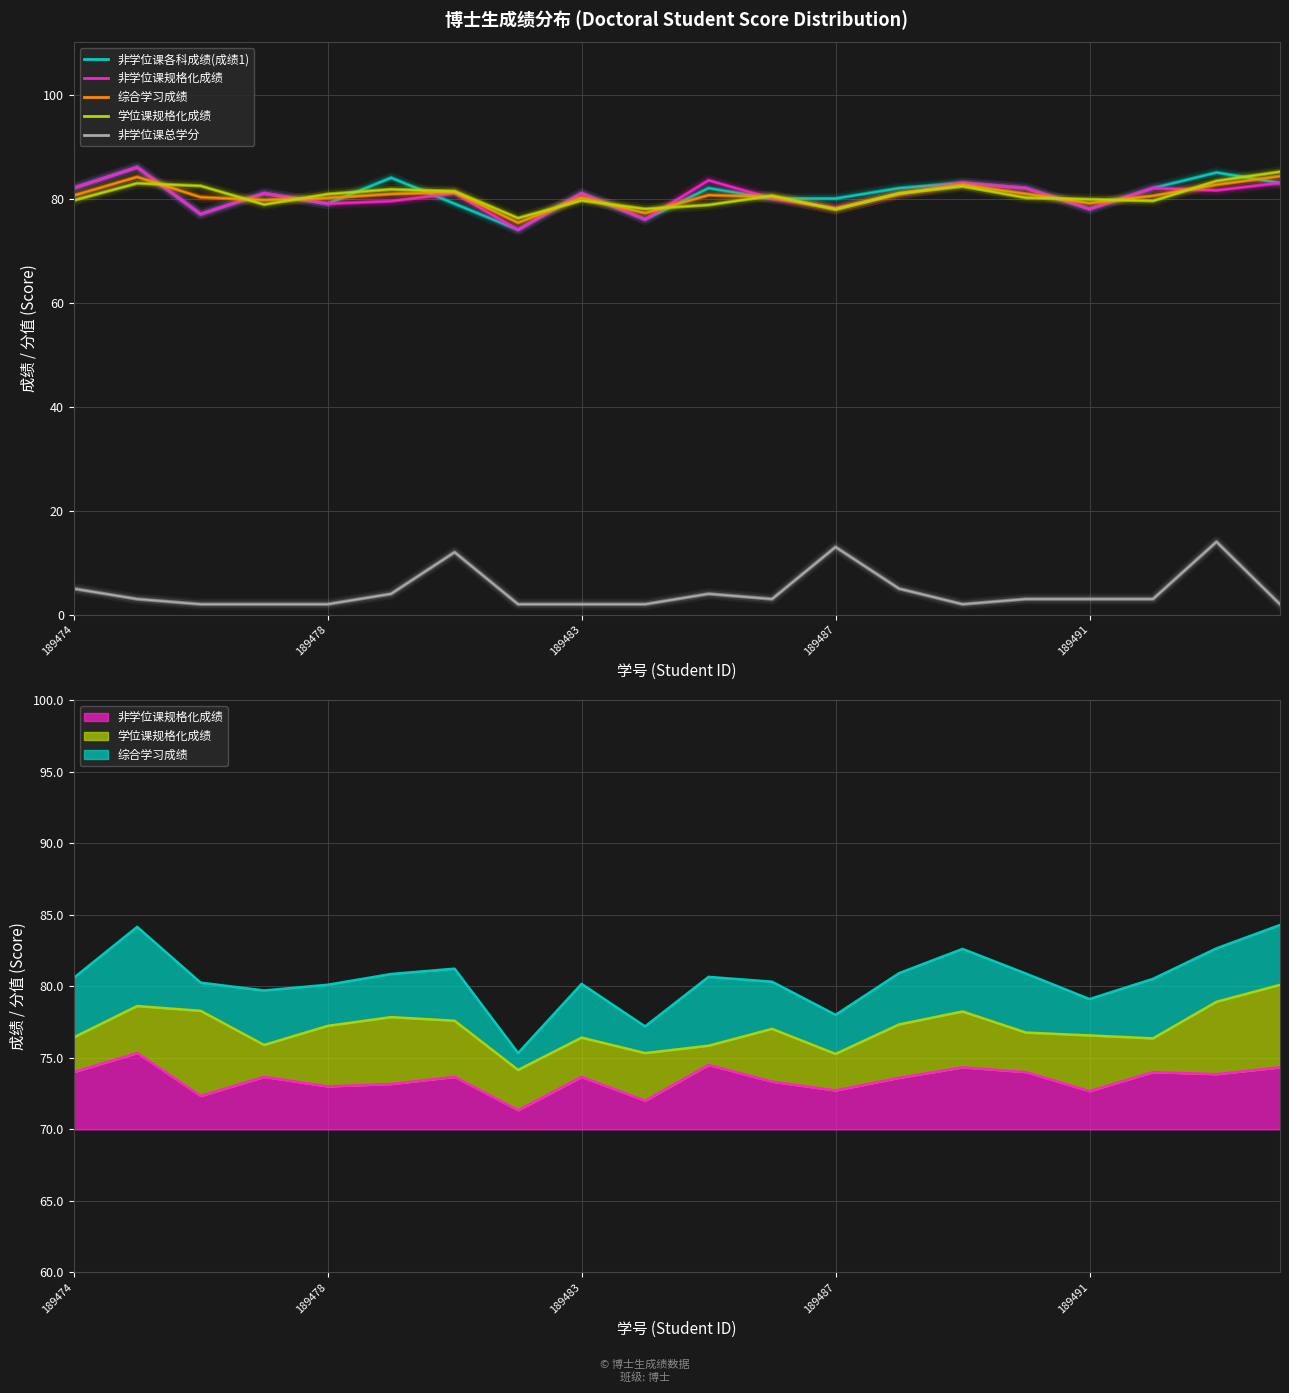

Which series has the largest total across all categories?

非学位课各科成绩(成绩1)